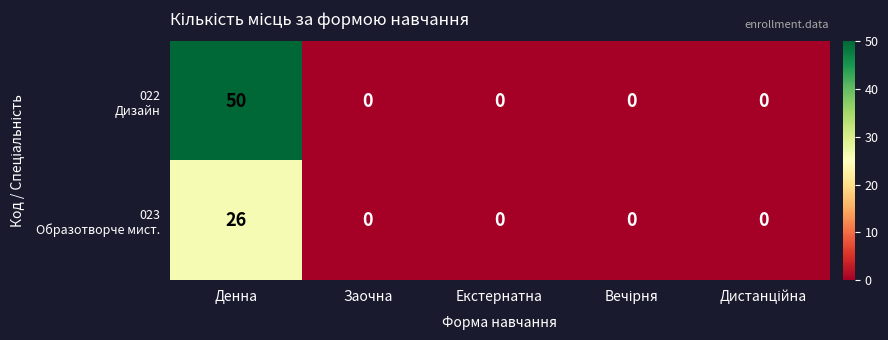

What is the maximum value shown in the chart?

50